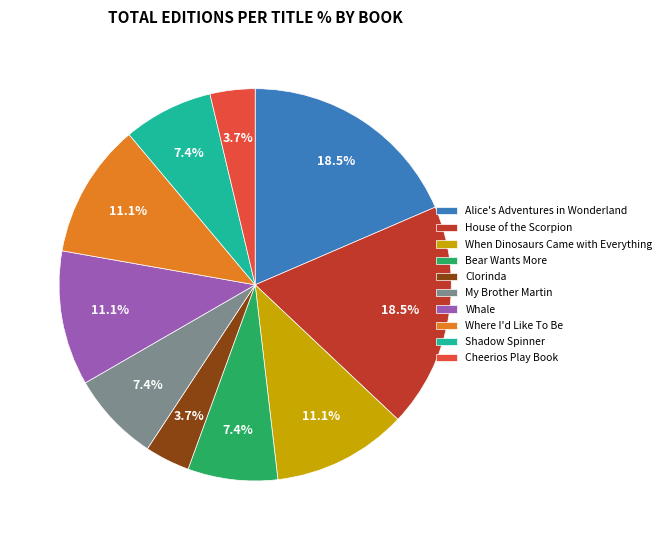

Between House of the Scorpion and Bear Wants More, which is larger?

House of the Scorpion